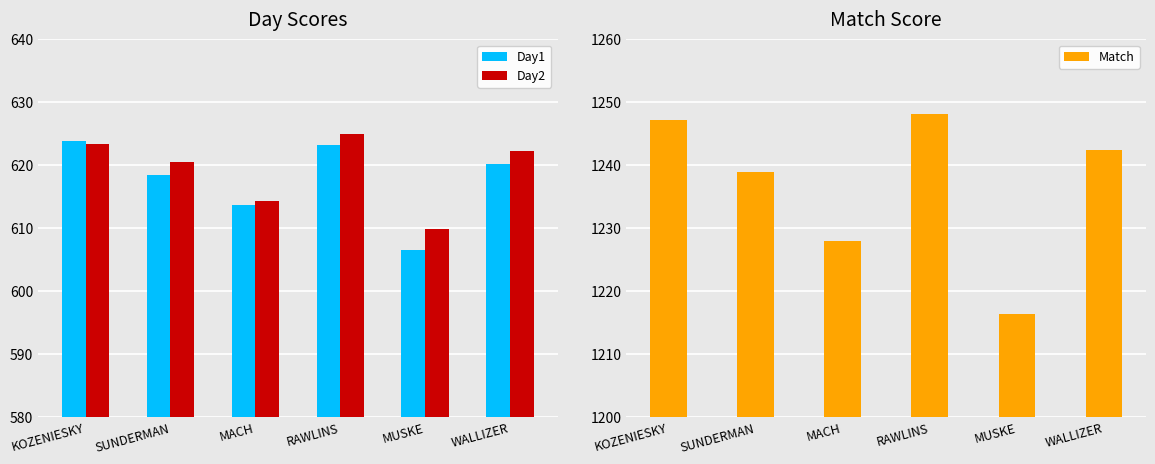

Read the Day2 value at RAWLINS.

624.9